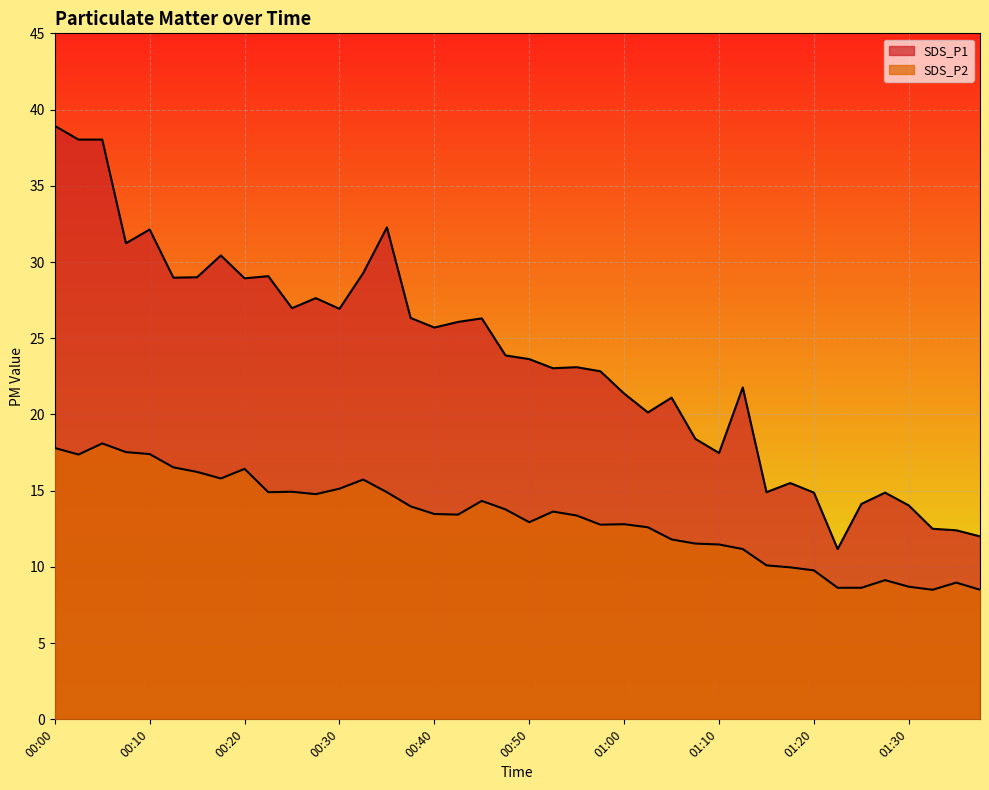

At which category does SDS_P1 reach its first local valley?

00:08